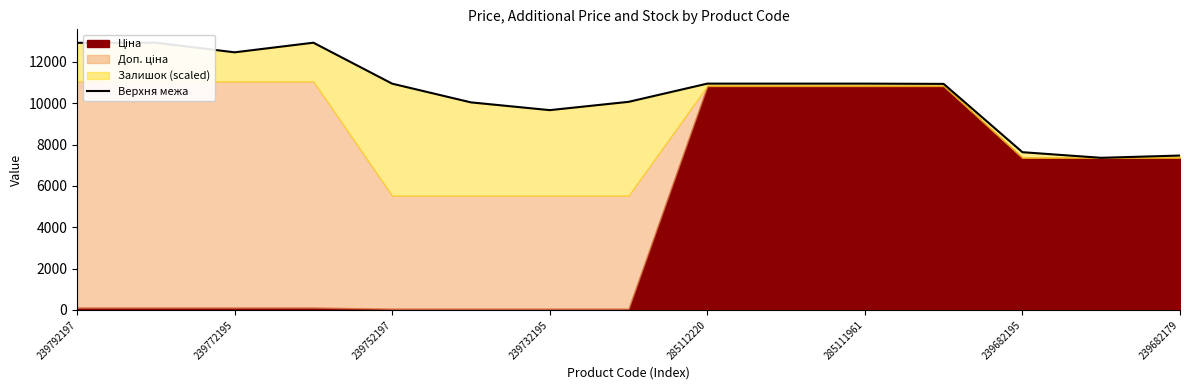

What is the value of the 10th point from the left?

10950.0